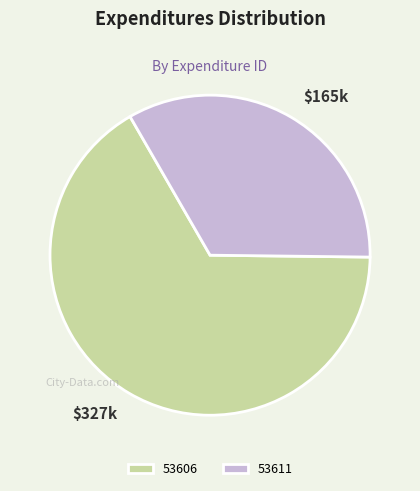

How many segments does this pie chart have?

2